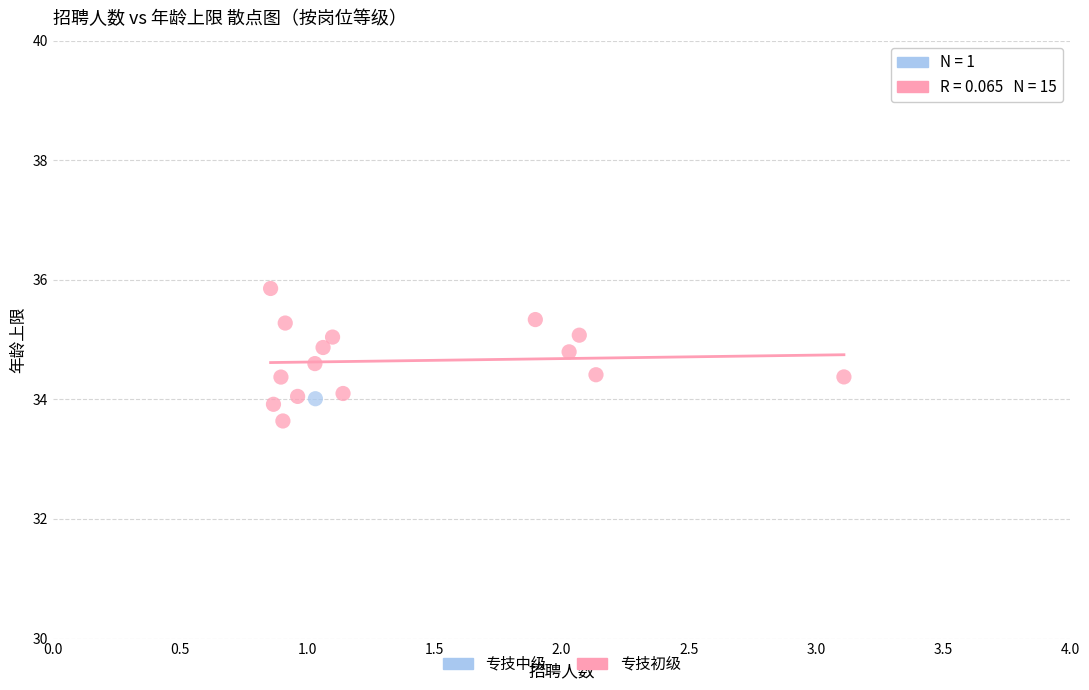

What are all the series names shown in the legend?

专技中级, 专技初级